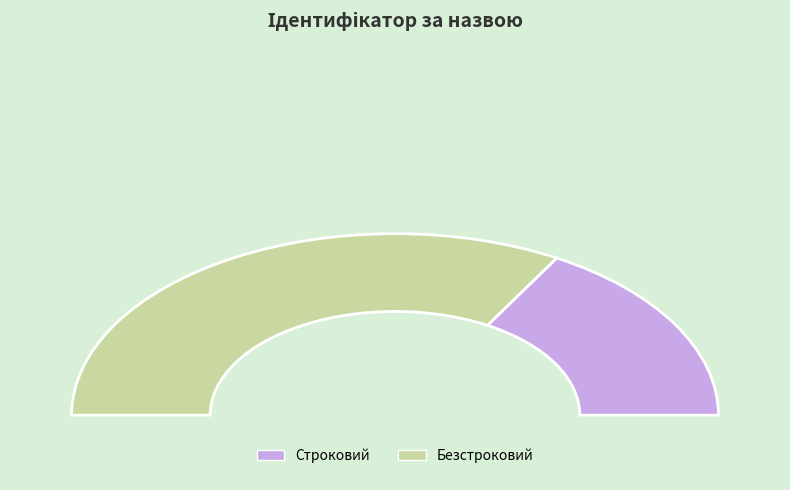

Does any single category account for the majority?

Yes